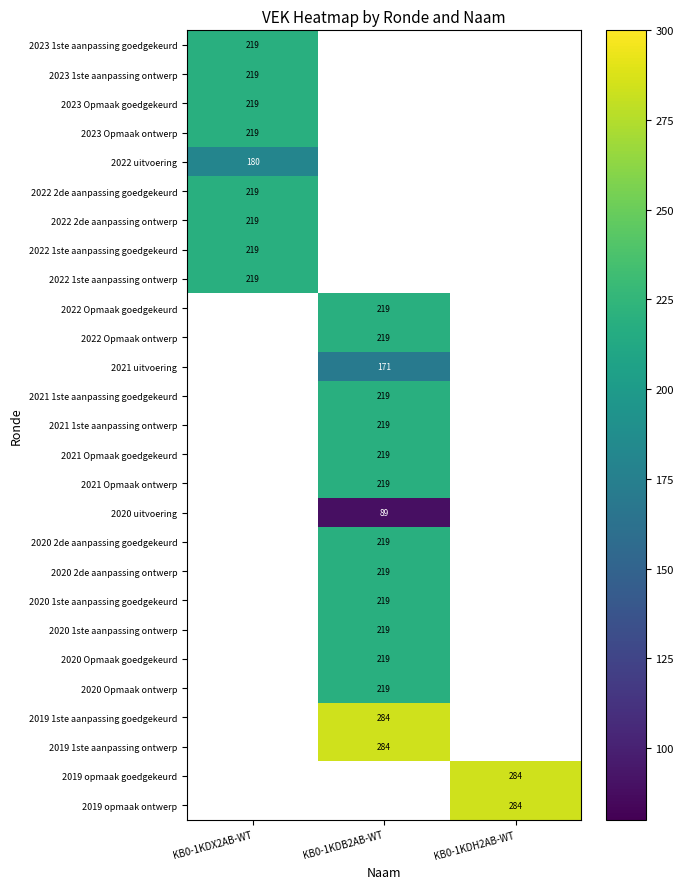

True or false: 2020 2de aanpassing ontwerp has a value of 45 at KB0-1KDB2AB-WT.

False